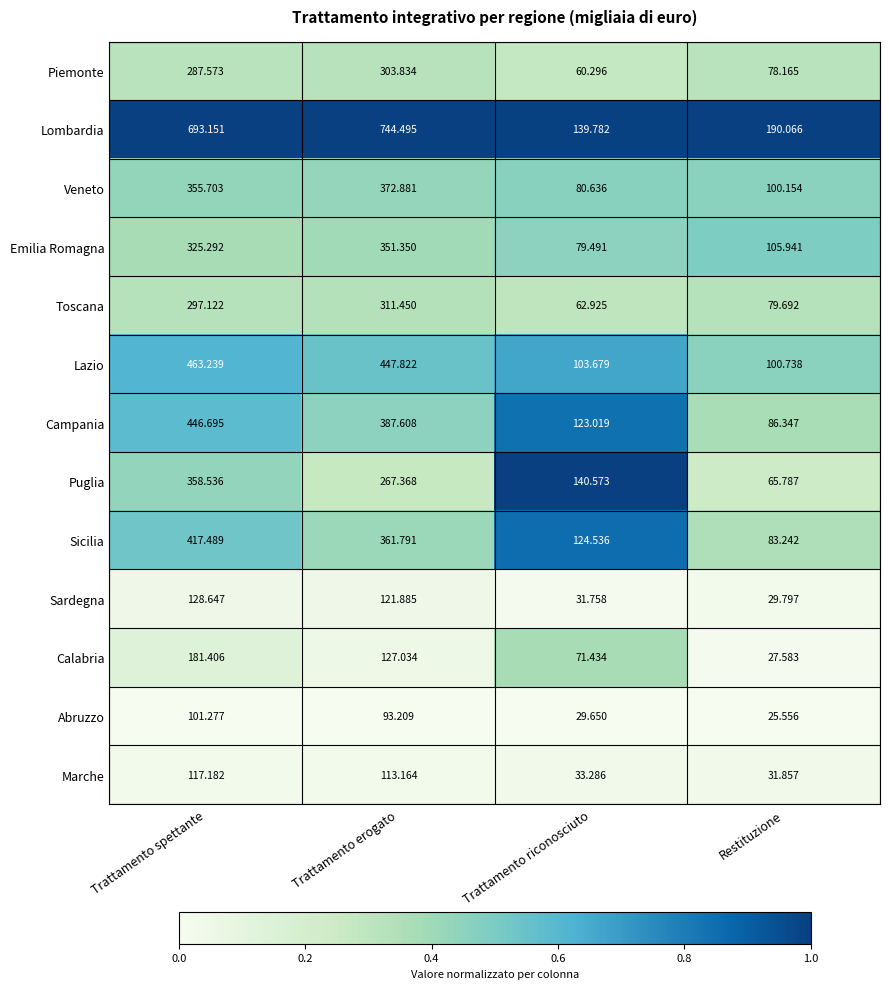

Is the value of Lombardia at Trattamento riconosciuto greater than the value of Lazio at Trattamento spettante?

No